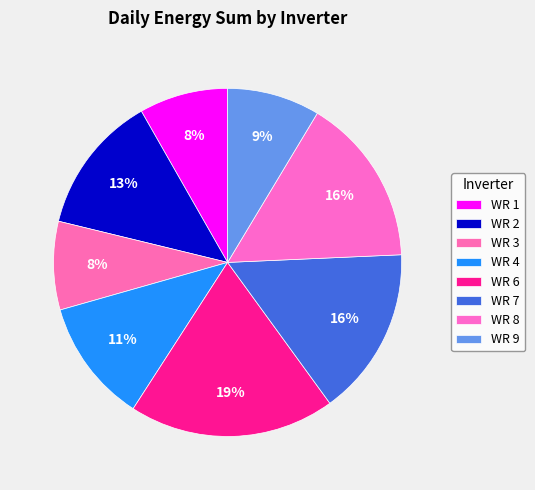

True or false: WR 8 accounts for 26% of the total.

False